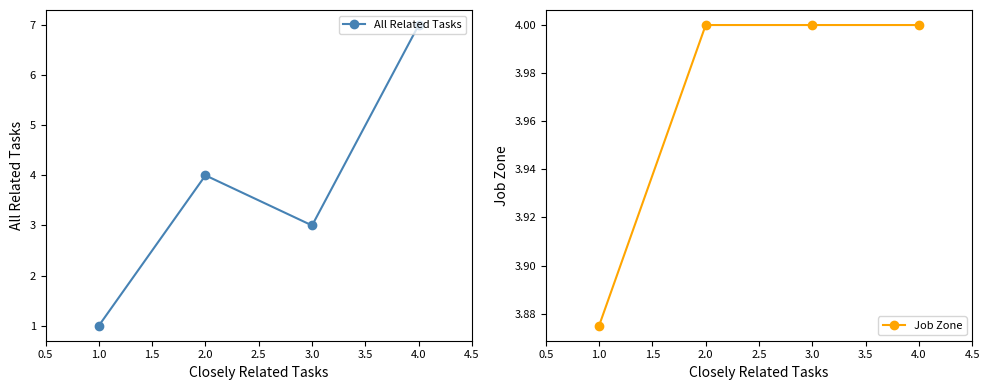

Where is Job Zone nearest to the value 3?

1.0